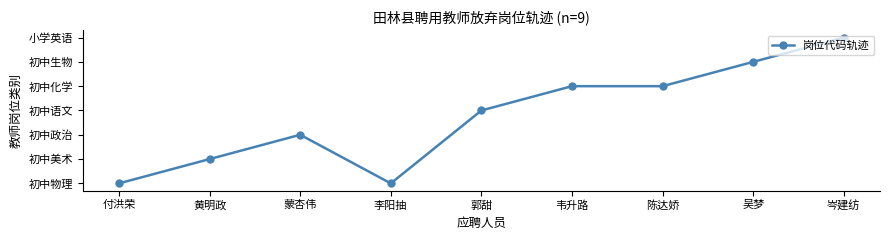

How many interior local peaks (higher than both neighbors) does the data have?

1